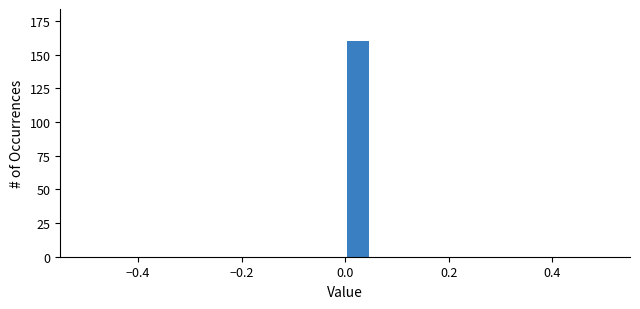

Read against the x-axis, roughly where is the centre of the tallest bar?

0.02